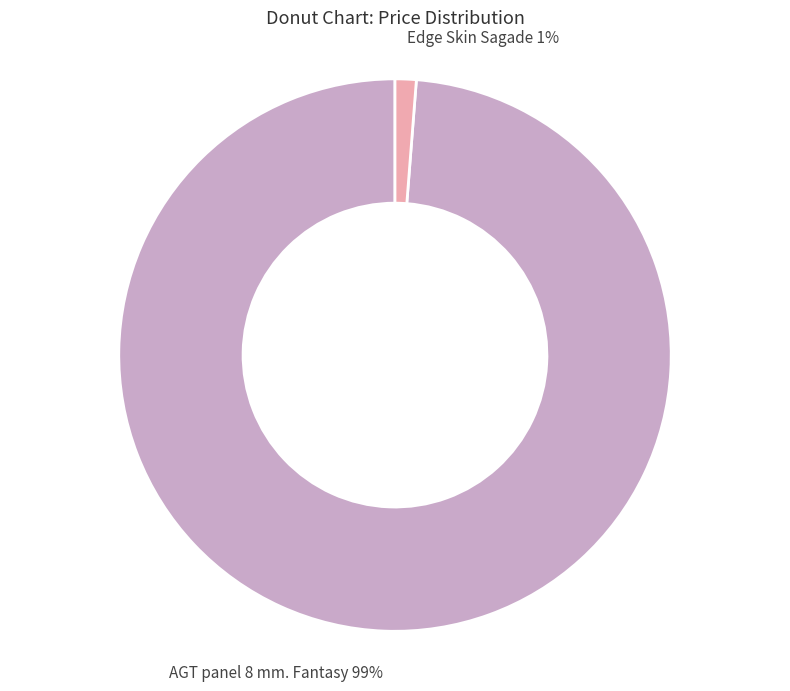

Combined, do AGT panel 8 mm. Fantasy and Edge Skin Sagade account for over 50%?

Yes